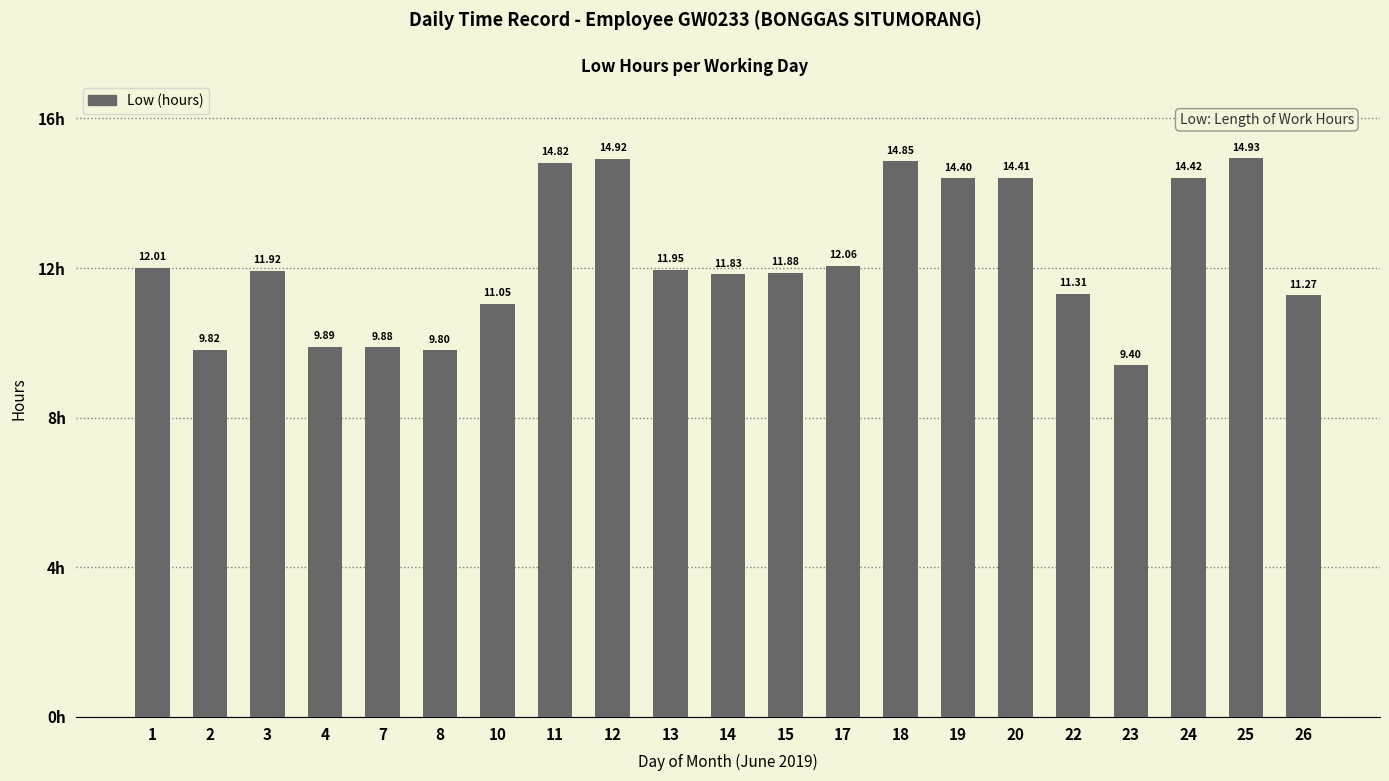

Which label corresponds to the smallest value in the chart?

23